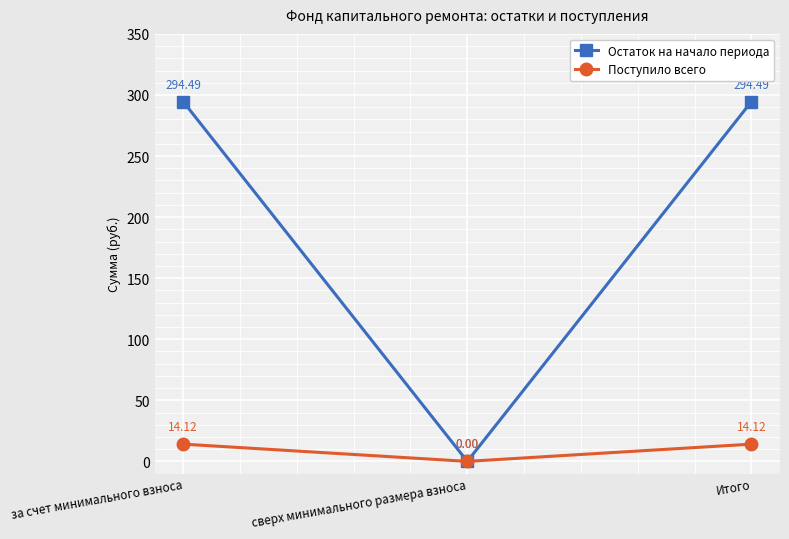

Reading left to right, list all the values displayed in this chart.

Остаток на начало периода: за счет минимального взноса=294.5	сверх минимального размера взноса=0.0	Итого=294.5
Поступило всего: за счет минимального взноса=14.1	сверх минимального размера взноса=0.0	Итого=14.1